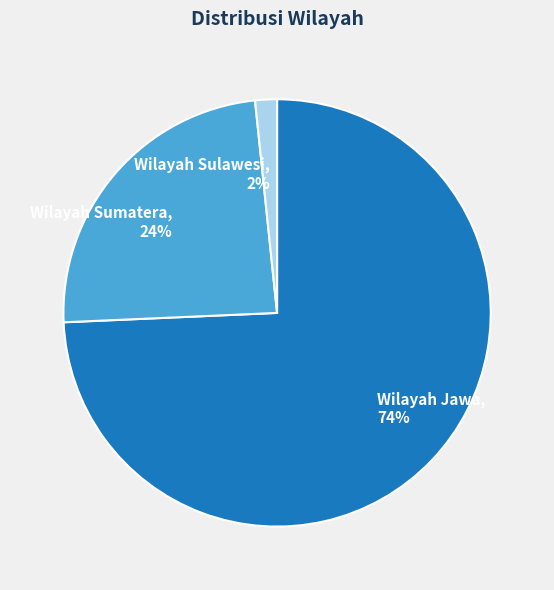

To the nearest percent, what percentage of the pie is Wilayah Jawa?

74%